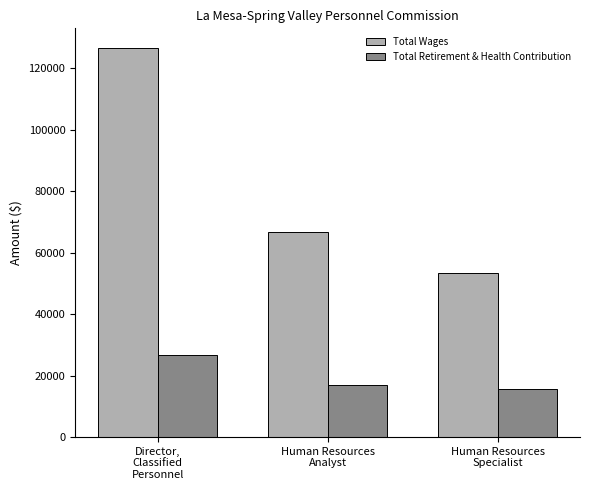

Which series changed the most between Human Resources
Analyst and Human Resources
Specialist?

Total Wages